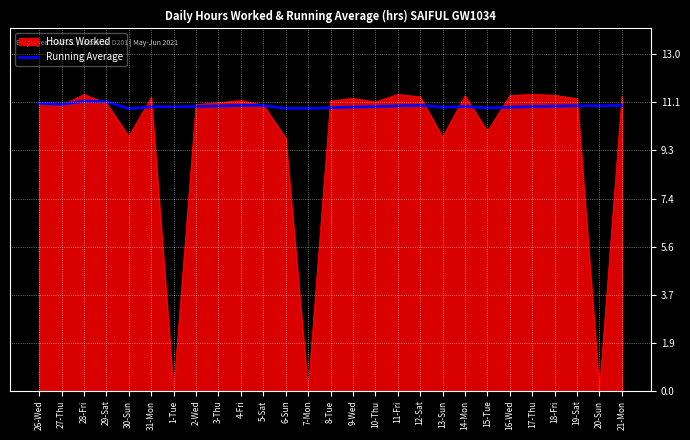

What position from the right is 3-Thu?

19